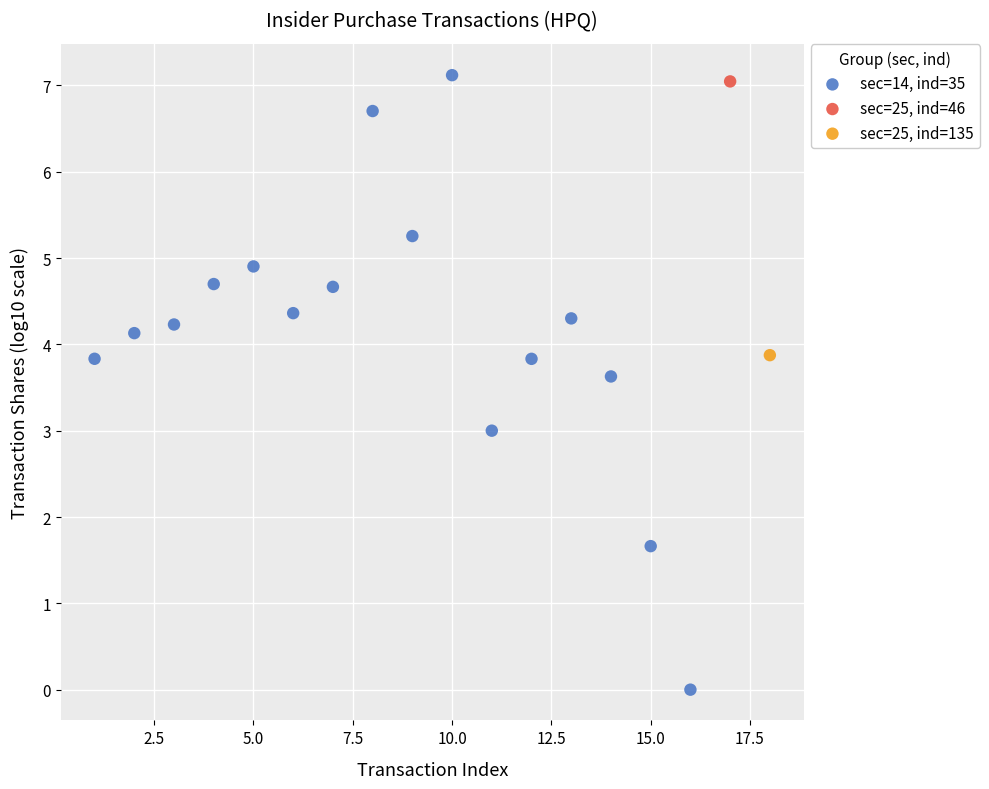

What are all the series names shown in the legend?

sec=14, ind=35, sec=25, ind=46, sec=25, ind=135